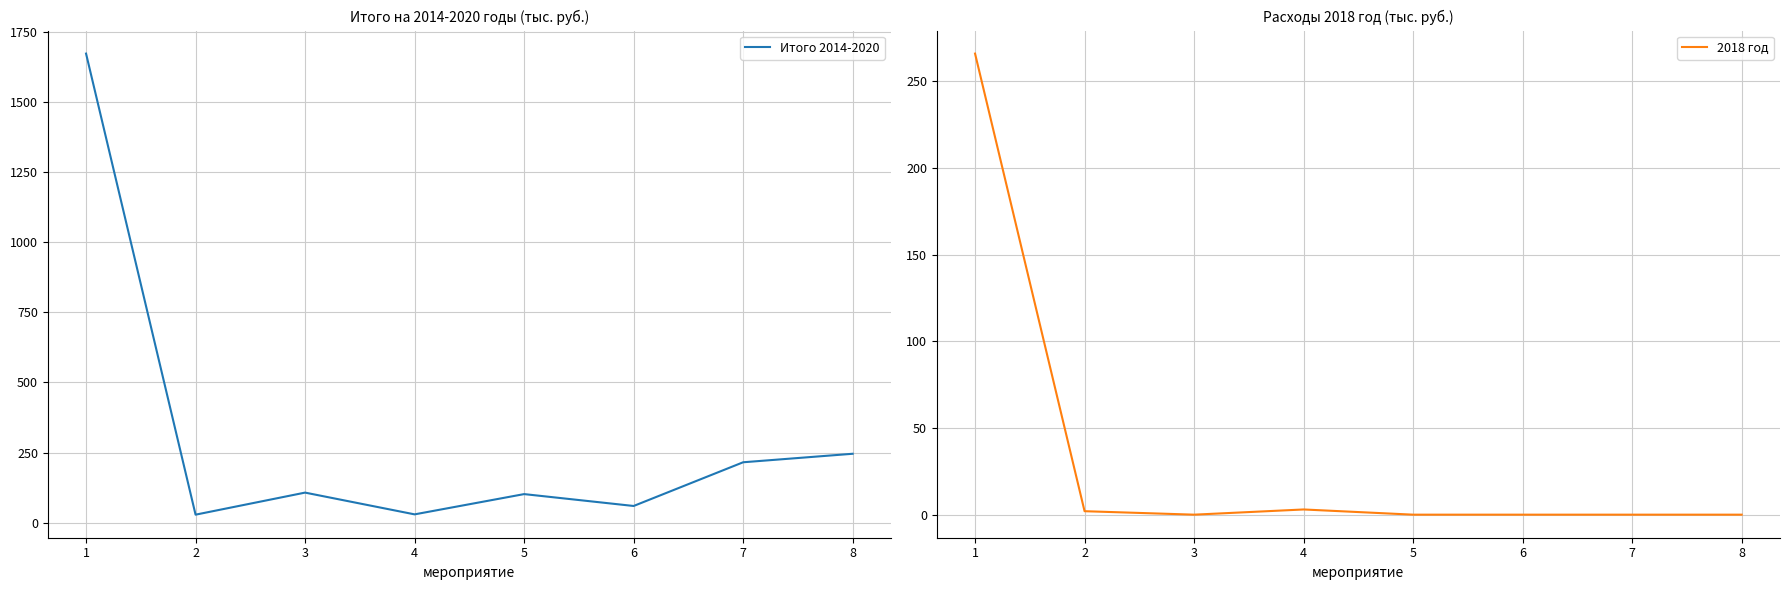

True or false: Итого 2014-2020 and 2018 год cross at least once.

False